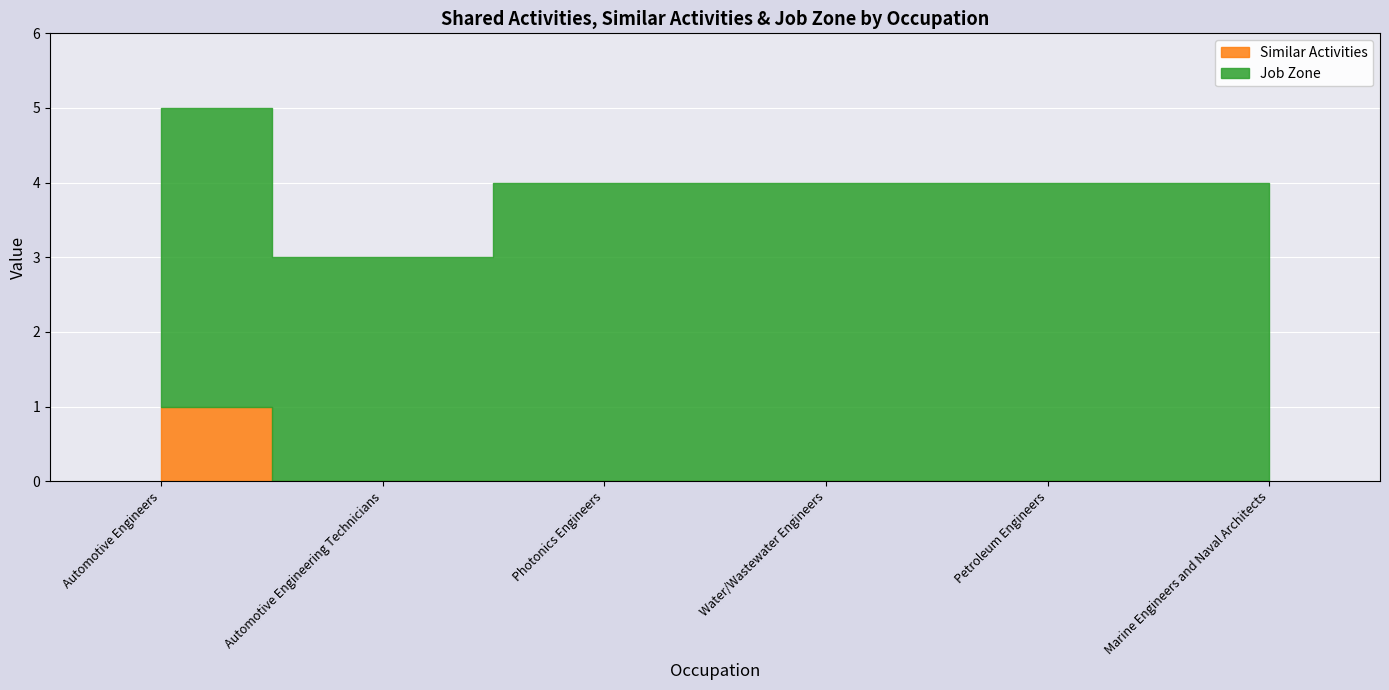

At which category does the chart reach its peak across all series?

Automotive Engineers